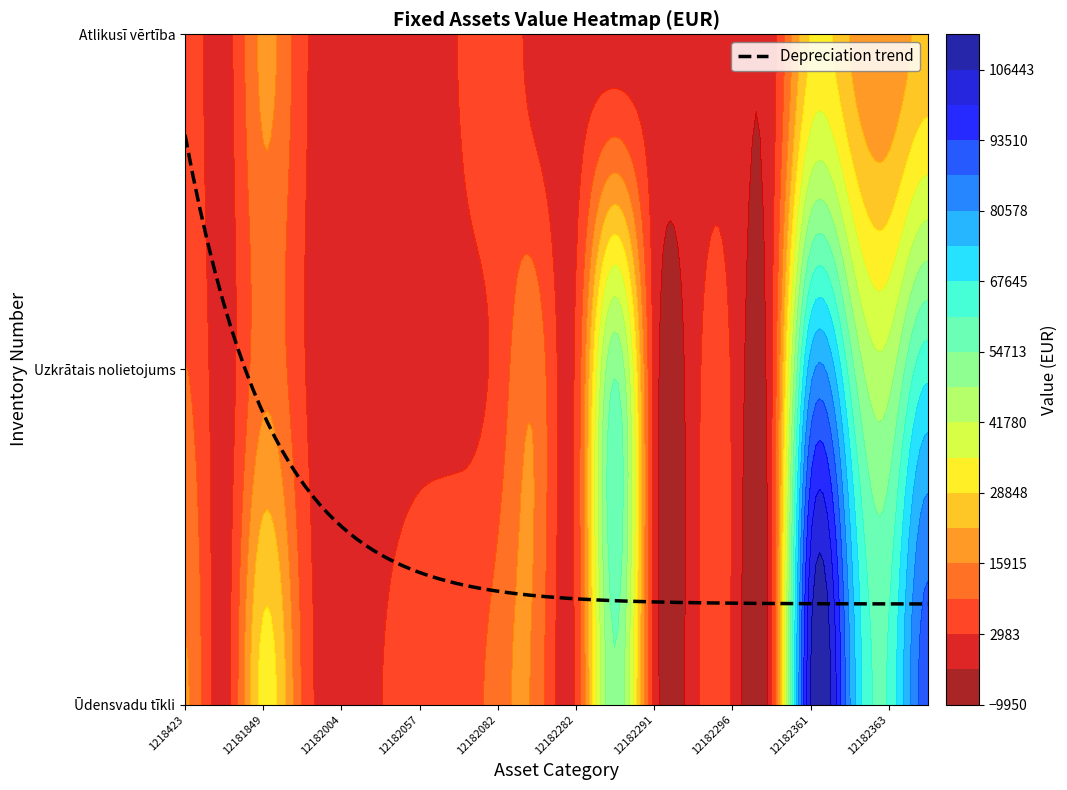

Reading left to right, list all the values displayed in this chart.

Ūdensvadu tīkli: 1218423=16540.0	12181580=100.0	12181849=31430.1	12181860=8684.9	12182004=447.1	12182051=2866.4	12182057=4717.2	12182060=5178.1	12182082=12908.1	12182278=13624.7	12182282=4268.6	12182289=53781.7	12182291=976.1	12182293=354.3	12182296=2216.8	12182314=2015.3	12182361=106766.4	12182362=81029.4	12182363=62267.7	12182364=90460.7
Uzkrātais nolietojums: 1218423=9616.0	12181580=50.4	12181849=13897.6	12181860=3840.3	12182004=186.7	12182051=1171.7	12182057=1928.4	12182060=2050.1	12182082=5056.3	12182278=13624.7	12182282=4268.6	12182289=53781.7	12182291=976.1	12182293=354.3	12182296=2216.8	12182314=1897.7	12182361=77511.4	12182362=58826.5	12182363=45205.7	12182364=65672.8
Atlikusī vērtība: 1218423=6924.0	12181580=49.6	12181849=17532.4	12181860=4844.5	12182004=260.4	12182051=1694.7	12182057=2788.8	12182060=3128.0	12182082=7851.8	12182278=0.0	12182282=0.0	12182289=0.0	12182291=0.0	12182293=0.0	12182296=0.0	12182314=117.7	12182361=29255.0	12182362=22202.9	12182363=17062.0	12182364=24787.9